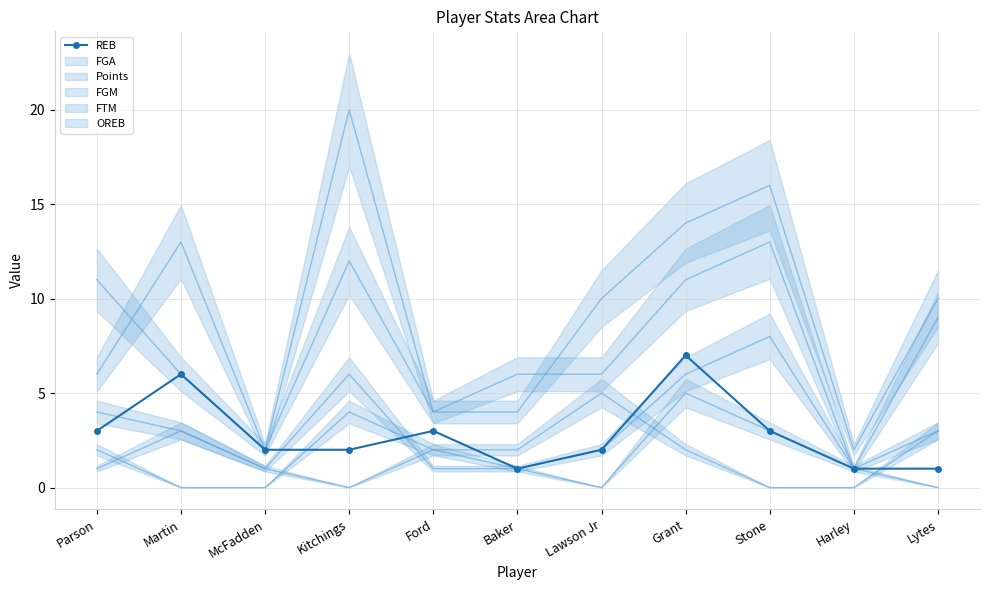

What is the difference between the maximum and minimum values?

6